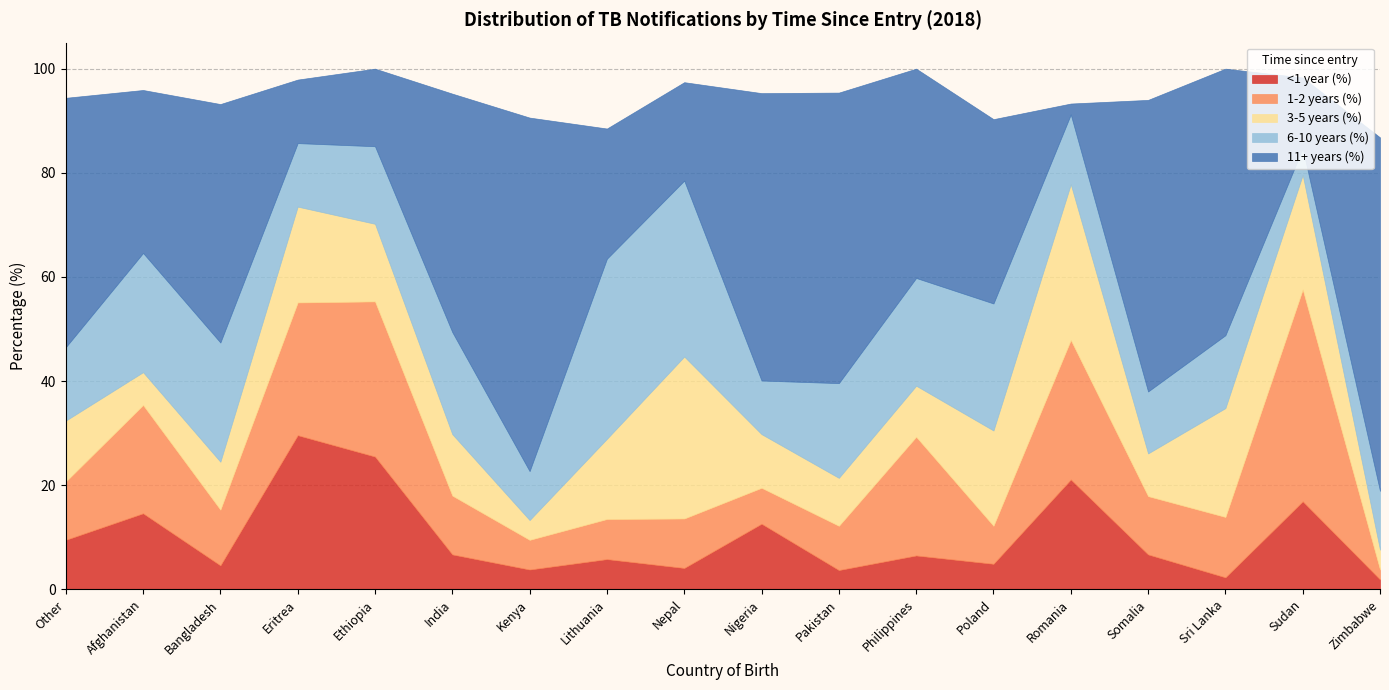

What are all the series names shown in the legend?

<1 year (%), 1-2 years (%), 3-5 years (%), 6-10 years (%), 11+ years (%)